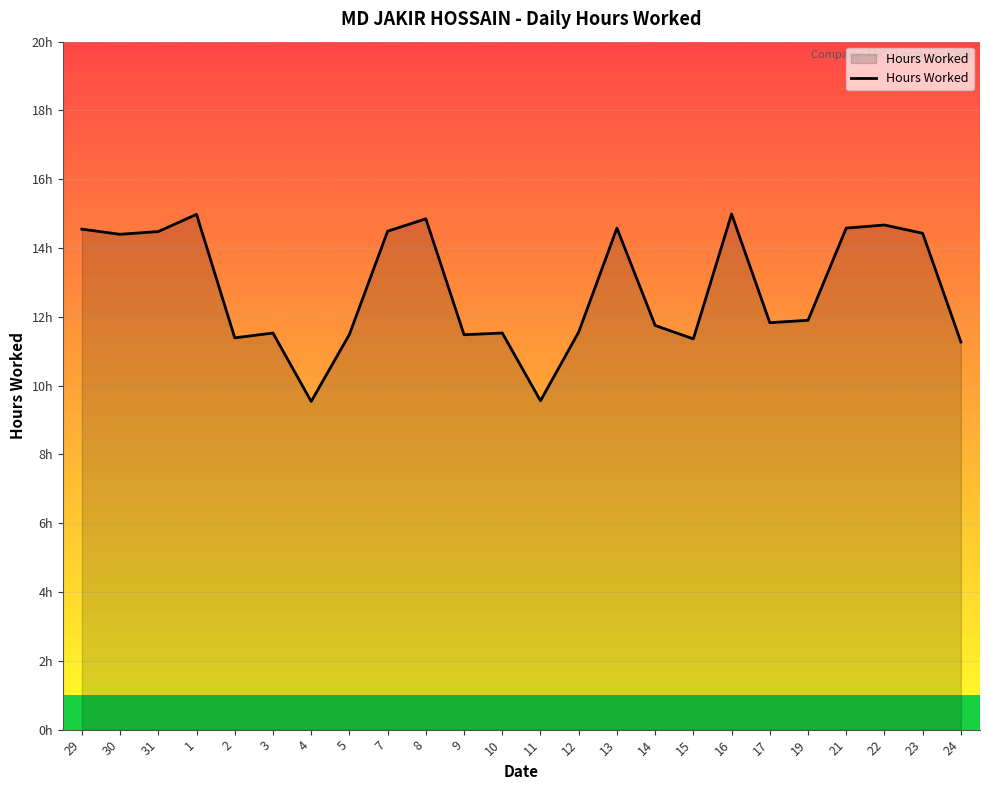

Which category has the lowest value across all series?

4